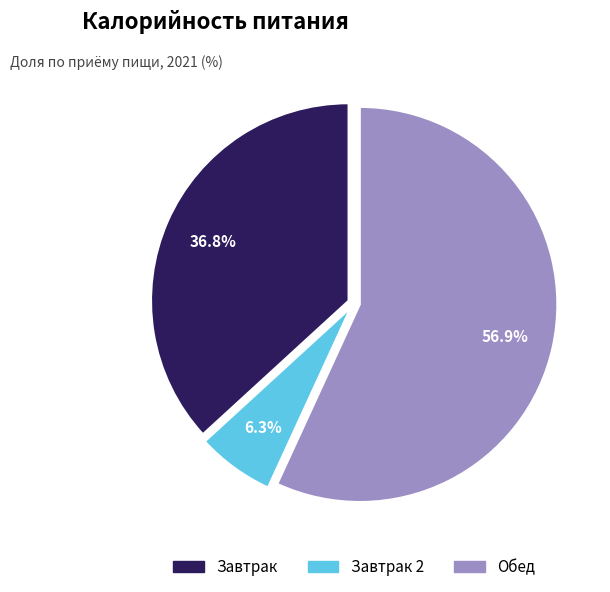

Which slice is the largest?

Обед